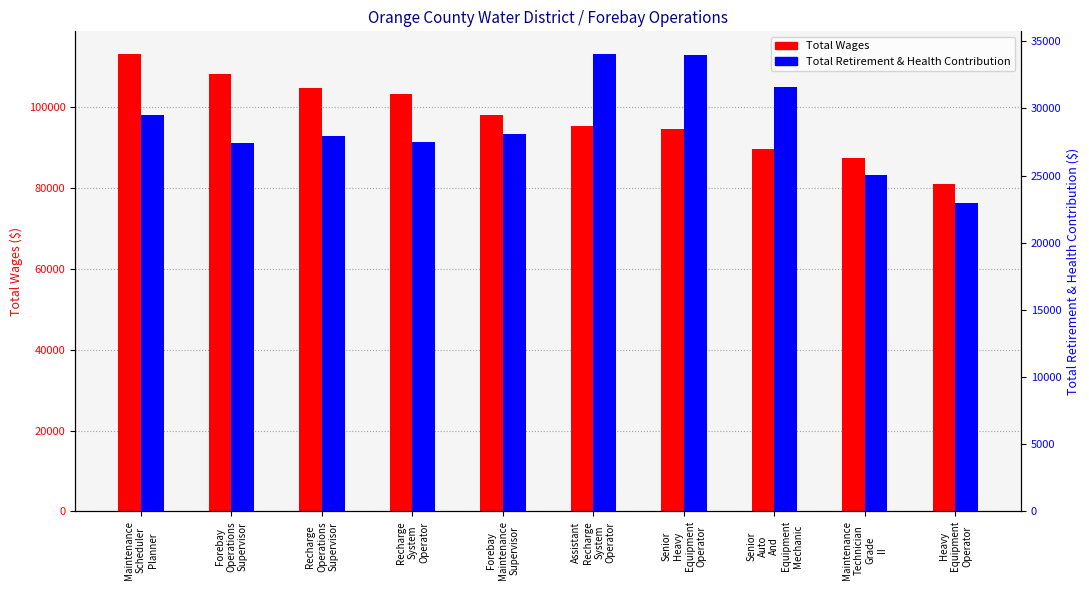

Between Senior
Heavy
Equipment
Operator and Recharge
System
Operator, which is larger?

Recharge
System
Operator